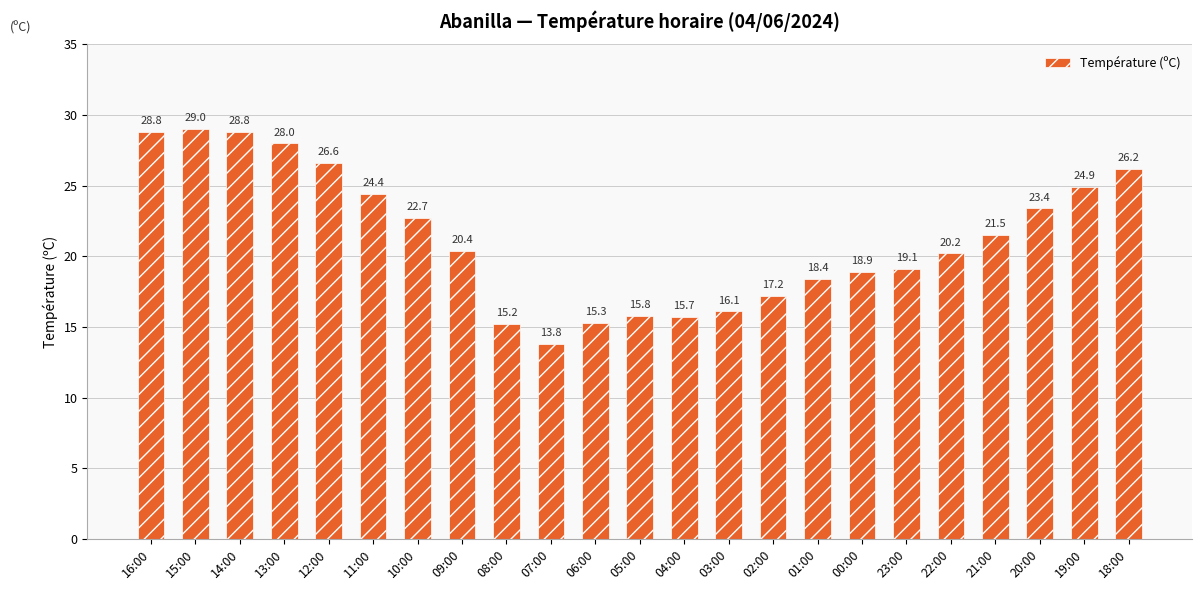

Reading right to left, transcribe all the data shown in this chart.

18:00=26.2	19:00=24.9	20:00=23.4	21:00=21.5	22:00=20.2	23:00=19.1	00:00=18.9	01:00=18.4	02:00=17.2	03:00=16.1	04:00=15.7	05:00=15.8	06:00=15.3	07:00=13.8	08:00=15.2	09:00=20.4	10:00=22.7	11:00=24.4	12:00=26.6	13:00=28.0	14:00=28.8	15:00=29.0	16:00=28.8